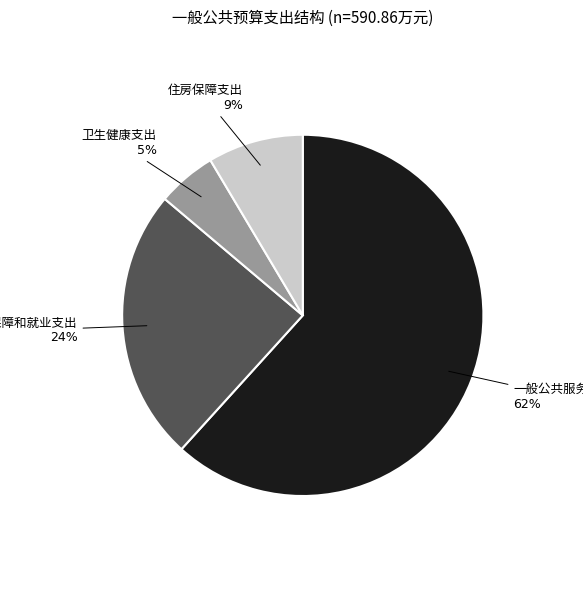

To the nearest percent, what is the average slice percentage?

25%